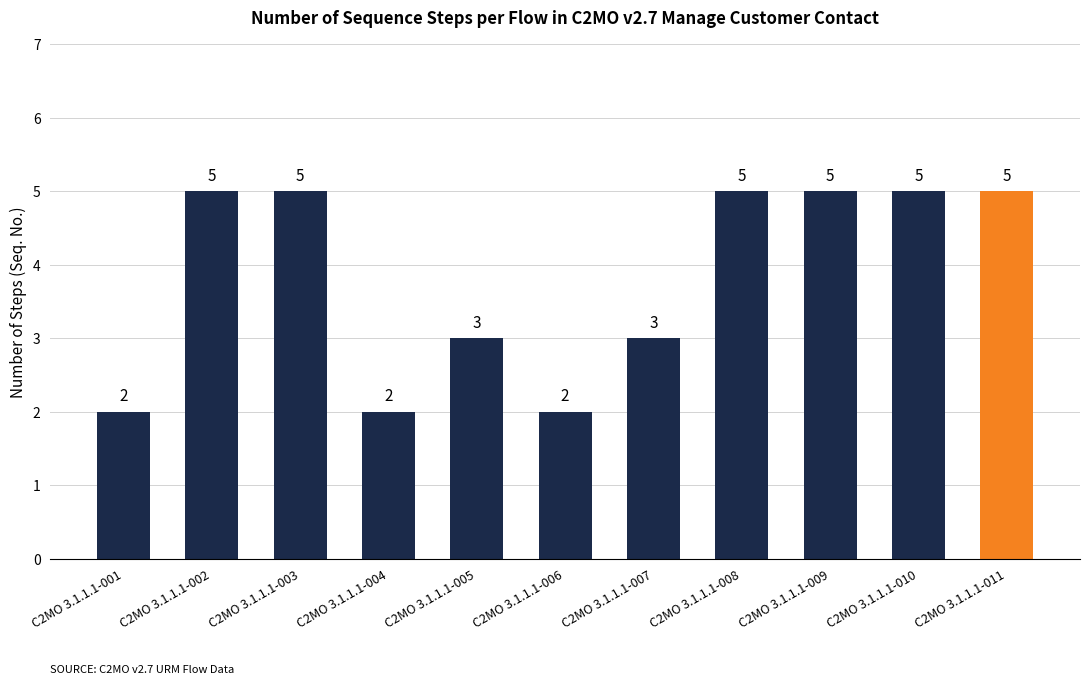

What is the value of the 3rd bar from the left?

5